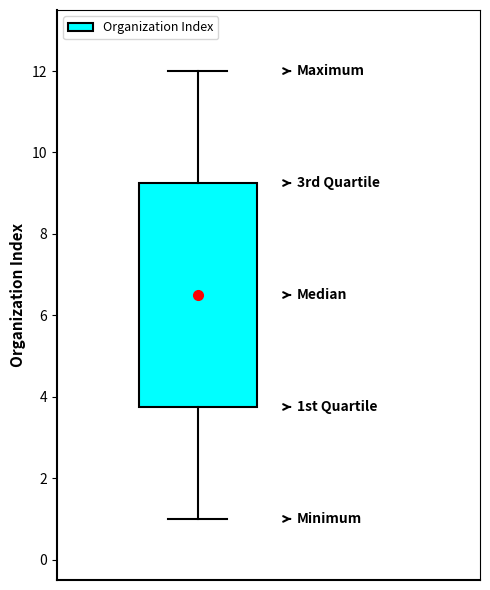

Where does the upper whisker of the box end on the y-axis? The values are not printed on the chart, so give them approximately, as read against the axis.

12.0